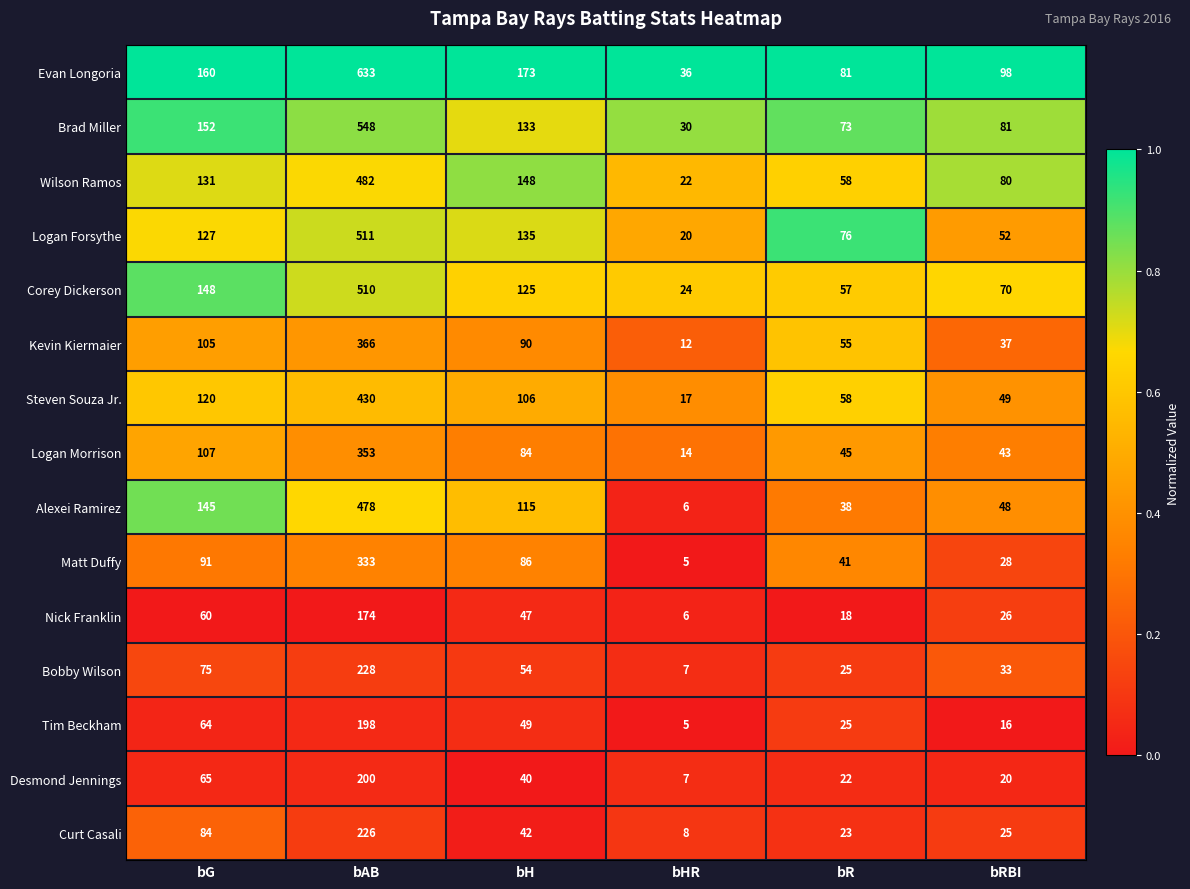

Where is Logan Morrison nearest to the value 183?

bG